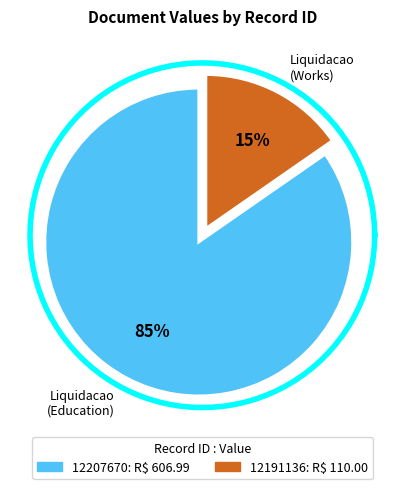

Does any single category account for the majority?

Yes